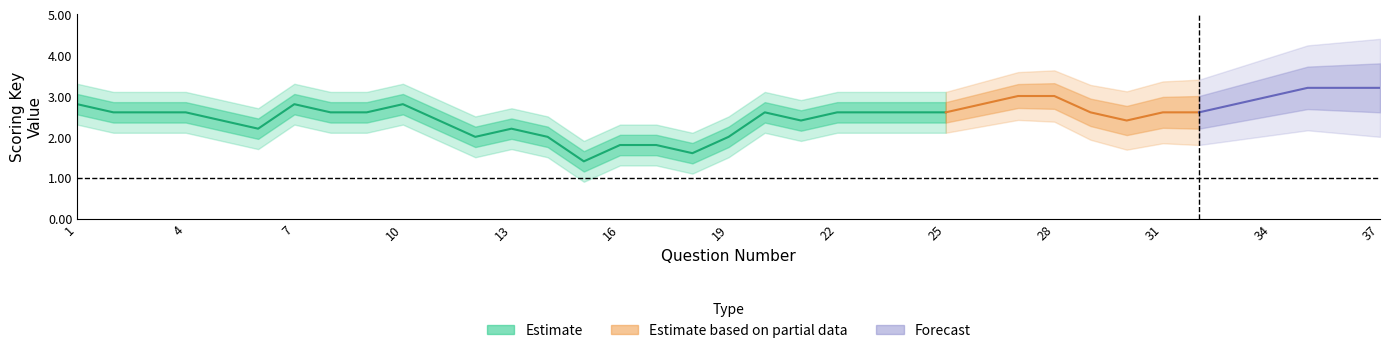

True or false: Credit and Scoring Key cross at least once.

False